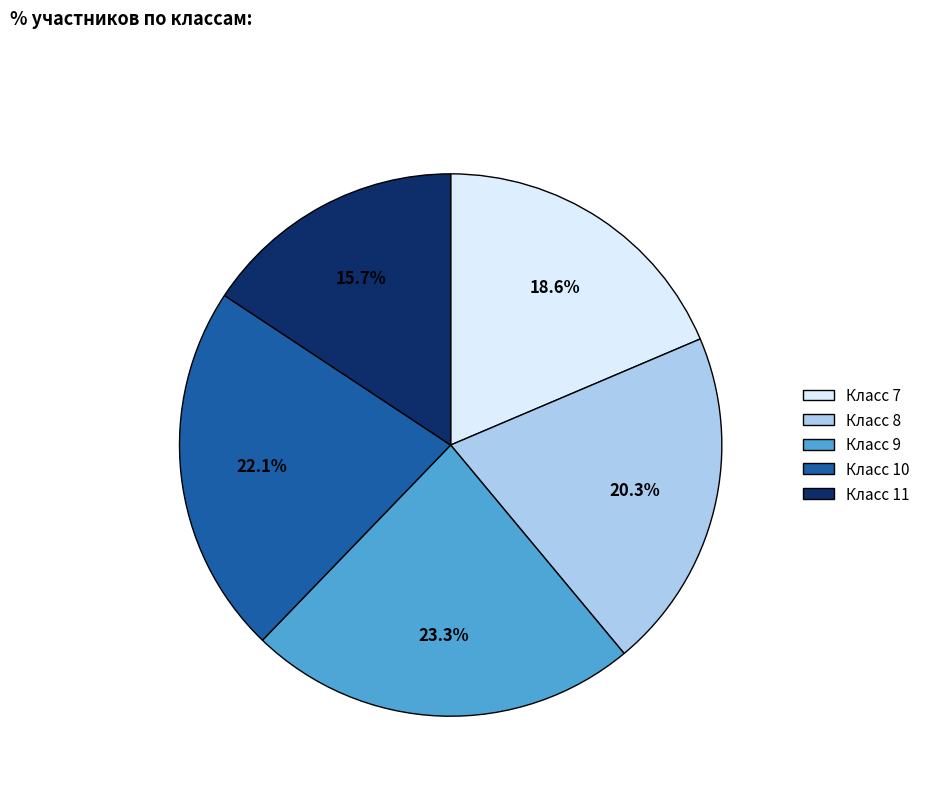

Rank the categories by value from highest to lowest.

Класс 9, Класс 10, Класс 8, Класс 7, Класс 11